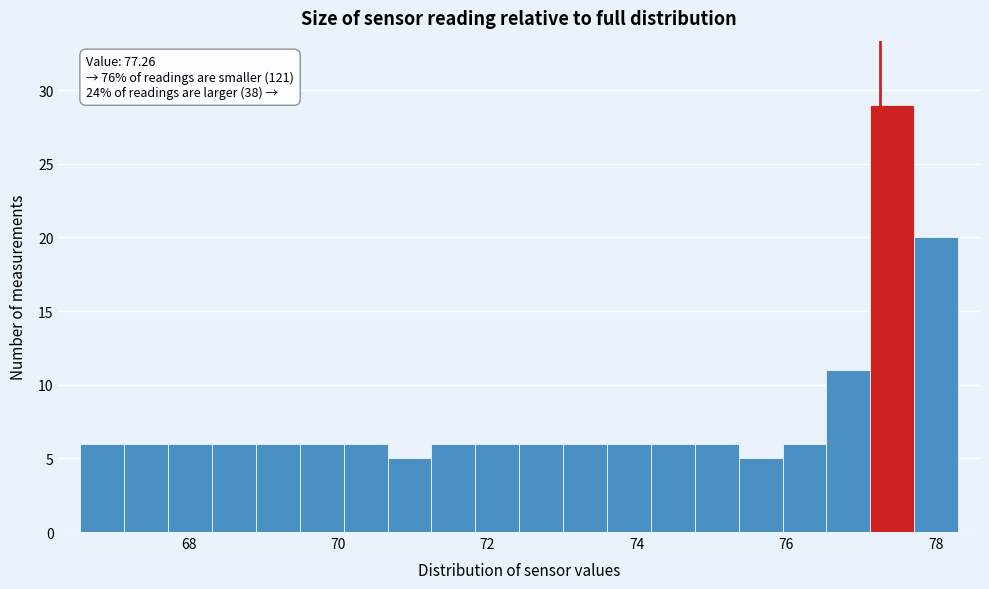

Around what value on the x-axis is the tallest bar? Give the approximate position of its centre, as read against the axis.

77.4